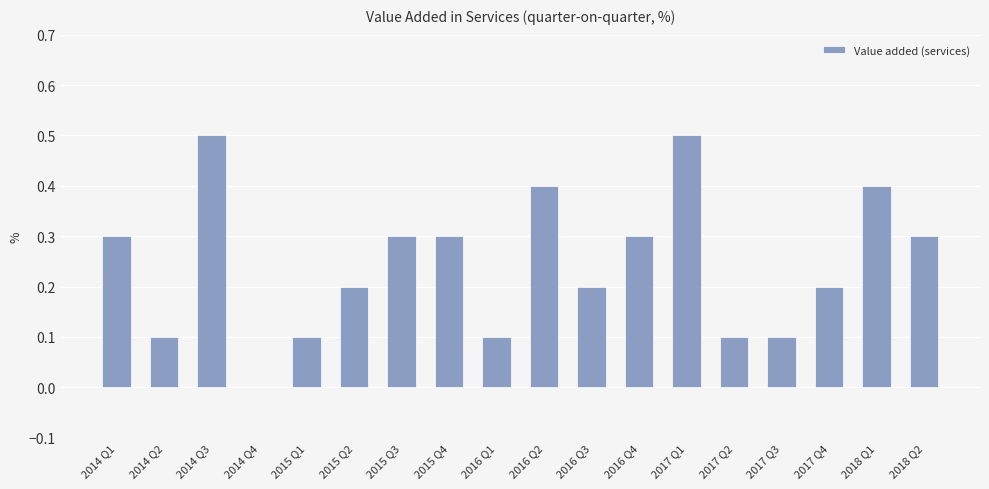

Where is the data nearest to the value 0?

2014 Q4